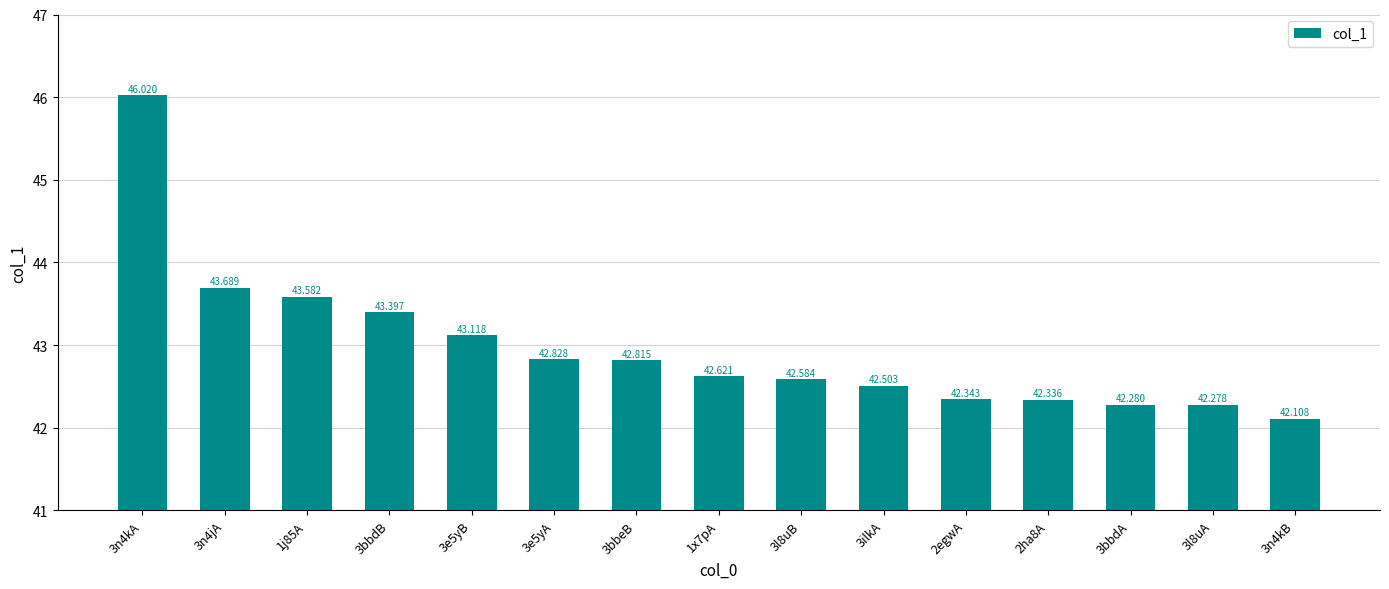

What is the greatest value displayed?

46.0